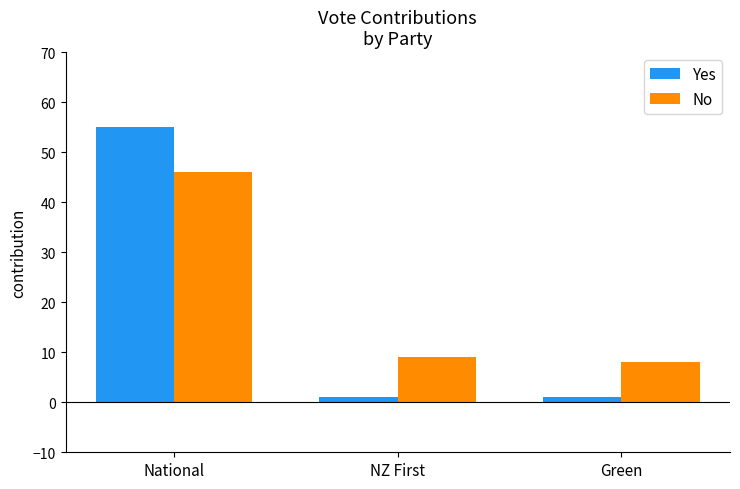

Reading left to right, what are all the values shown in this chart?

Yes: 55	1	1
No: 46	9	8